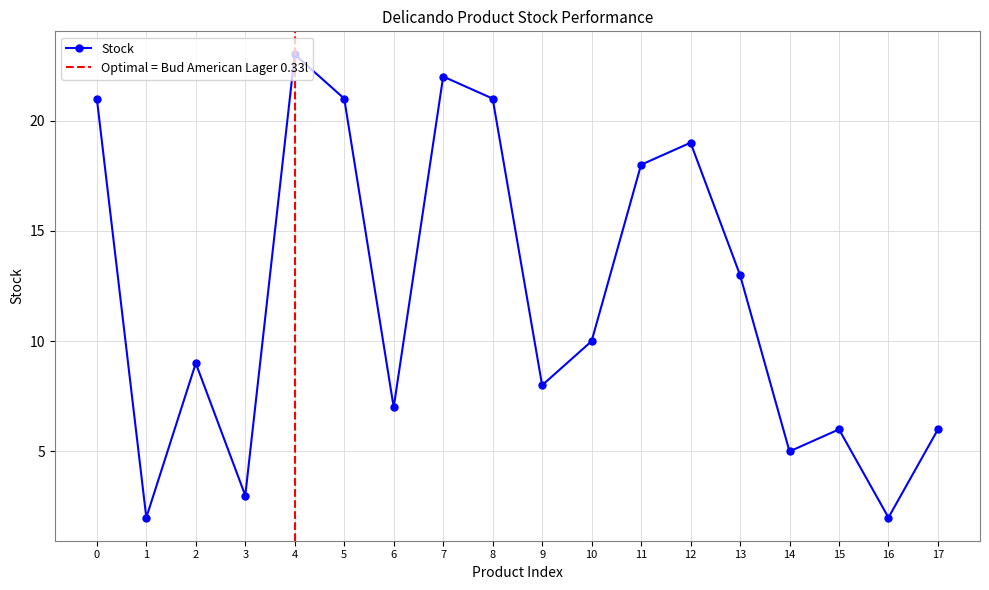

The Stock series shows 33 at 4. True or false?

False